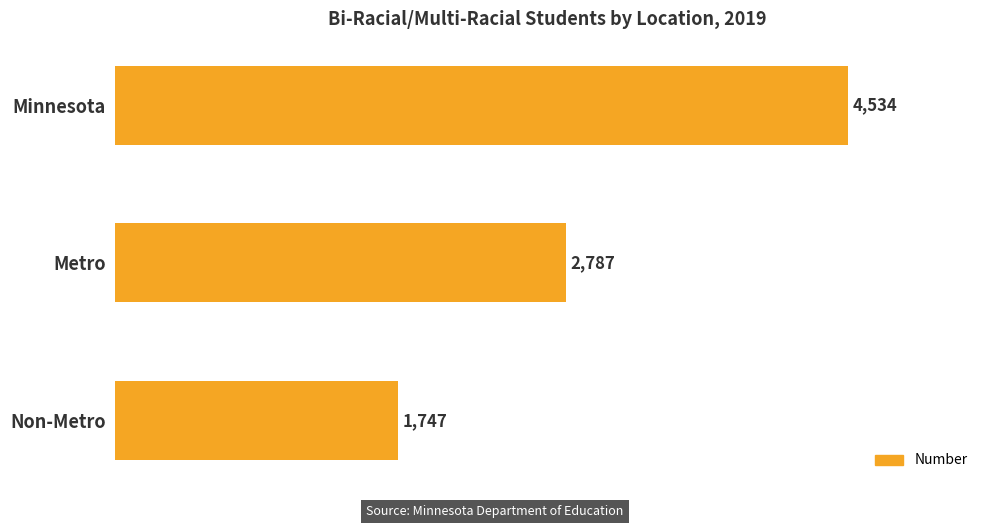

List the labels in order of value, smallest first.

Non-Metro, Metro, Minnesota